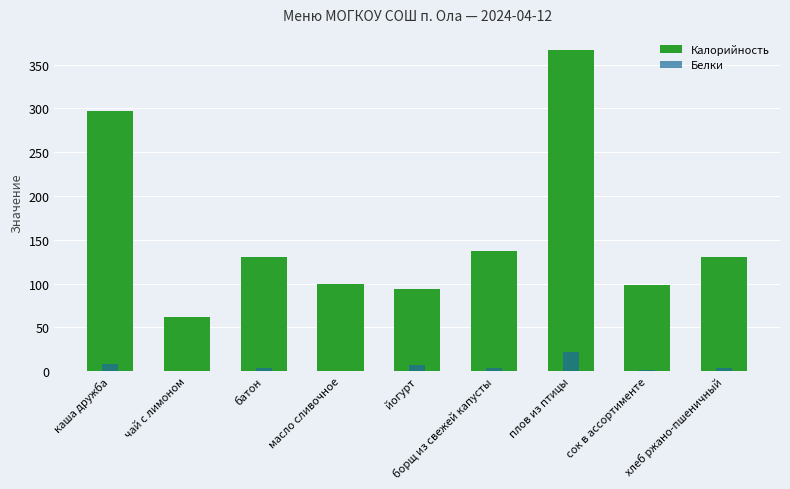

At which category is the sum across all series the highest?

плов из птицы